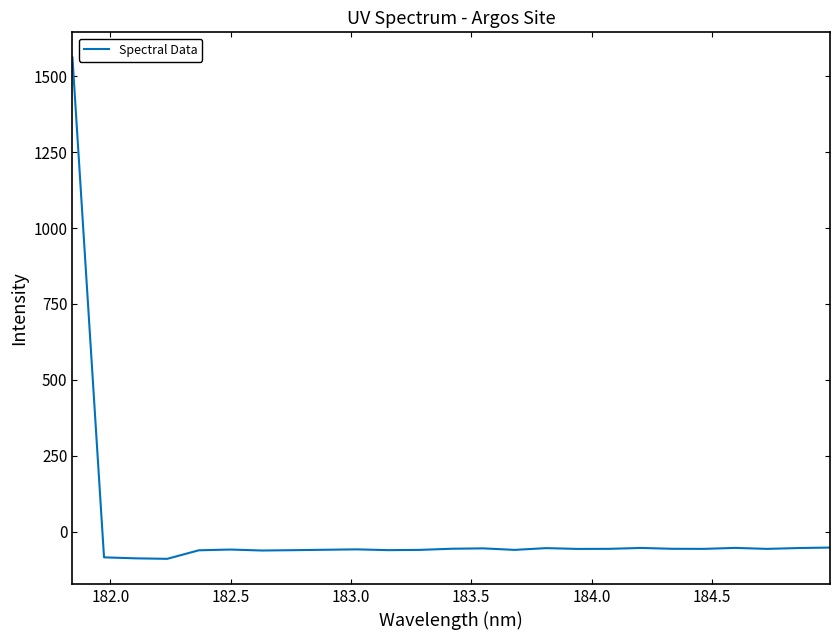

What is the difference between the maximum and minimum values?

1652.3